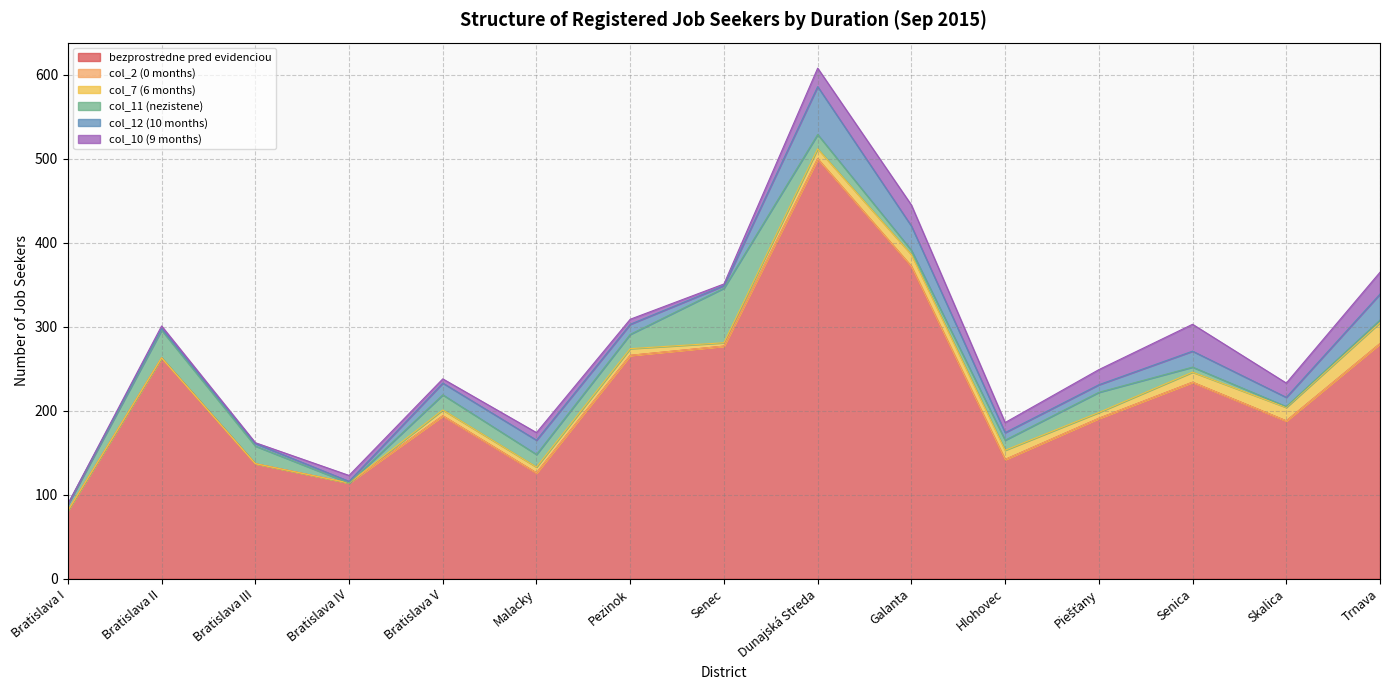

Which category has the highest value in the bezprostredne pred evidenciou series?

Dunajská Streda